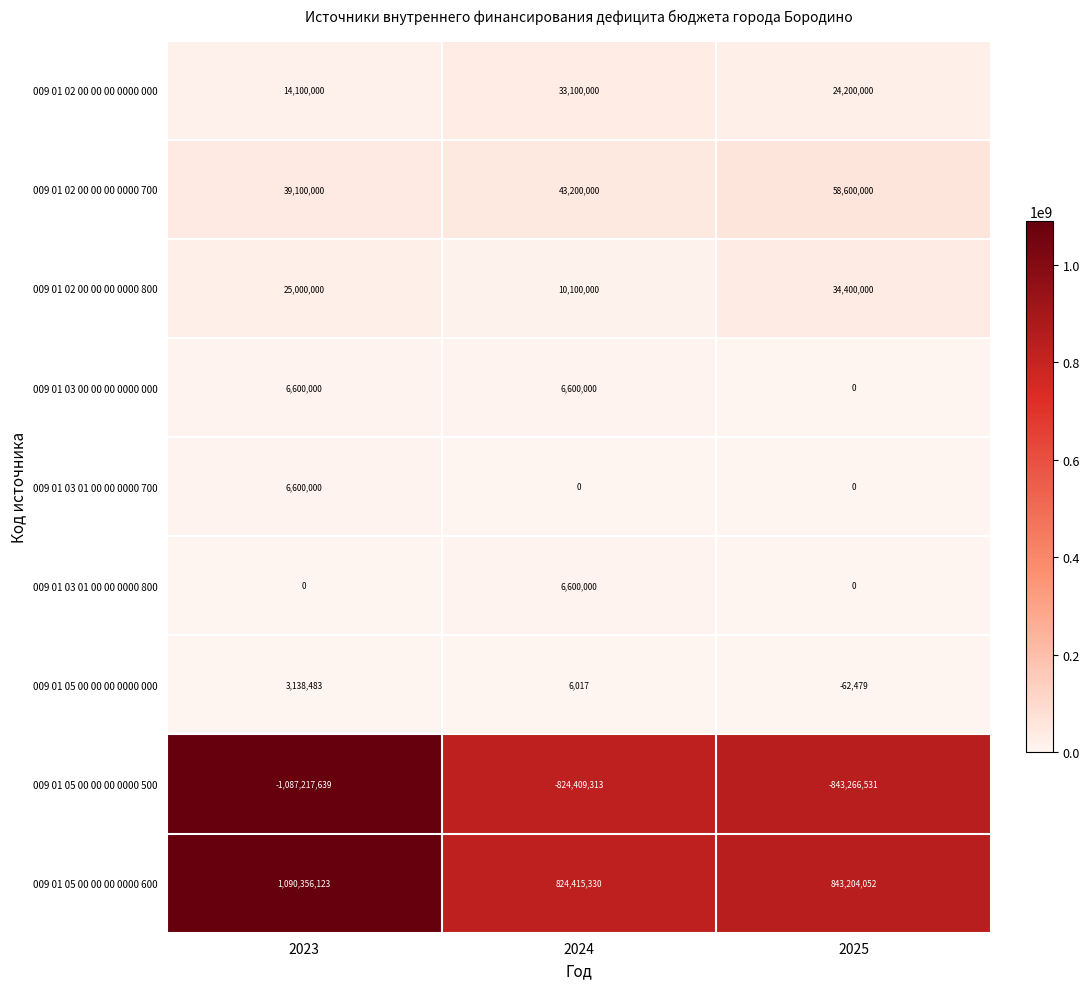

Which series has the largest total across all categories?

009 01 05 00 00 00 0000 600